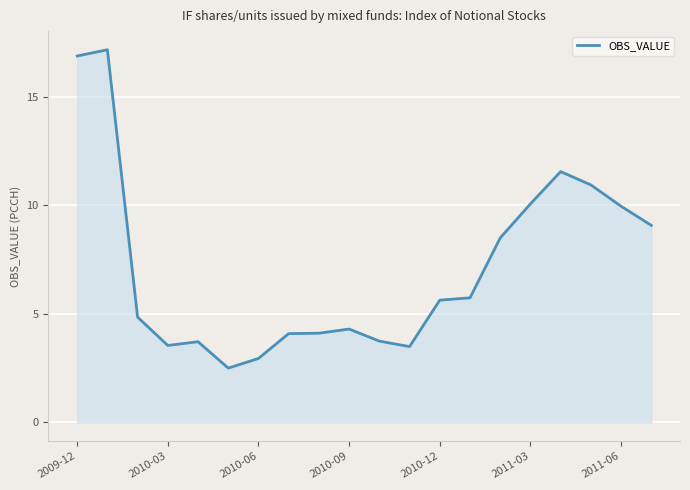

What is the difference between the maximum and minimum values?

14.7